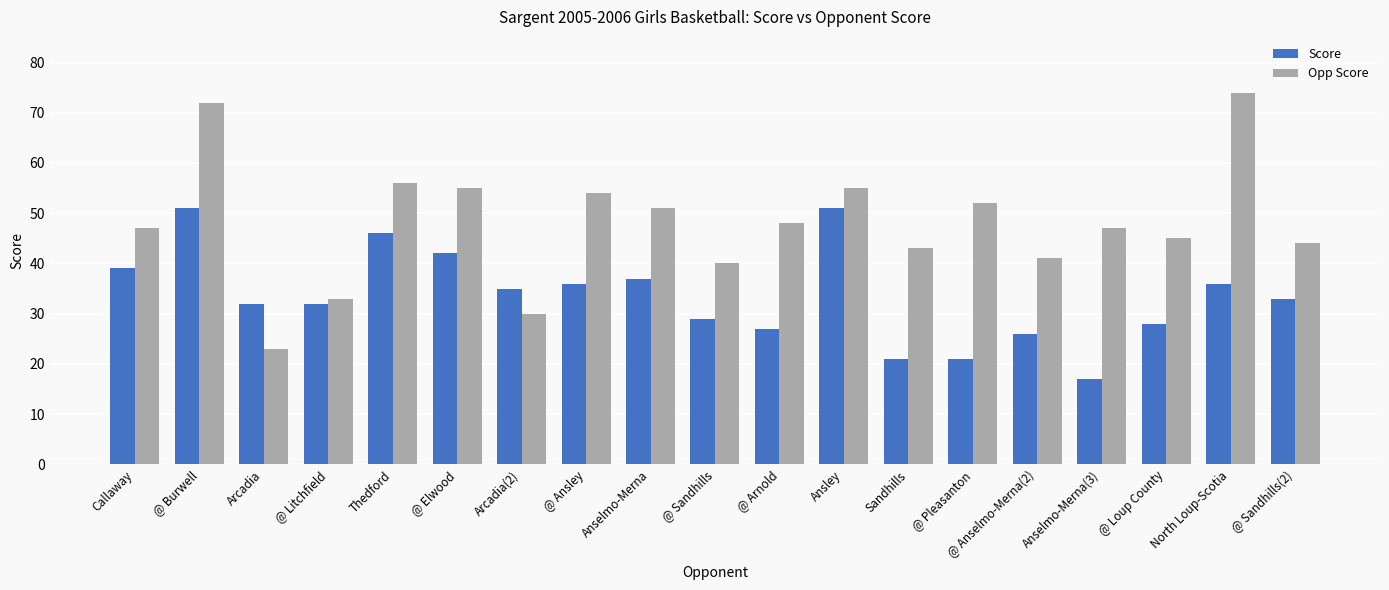

What is the sum of all Score values?

639